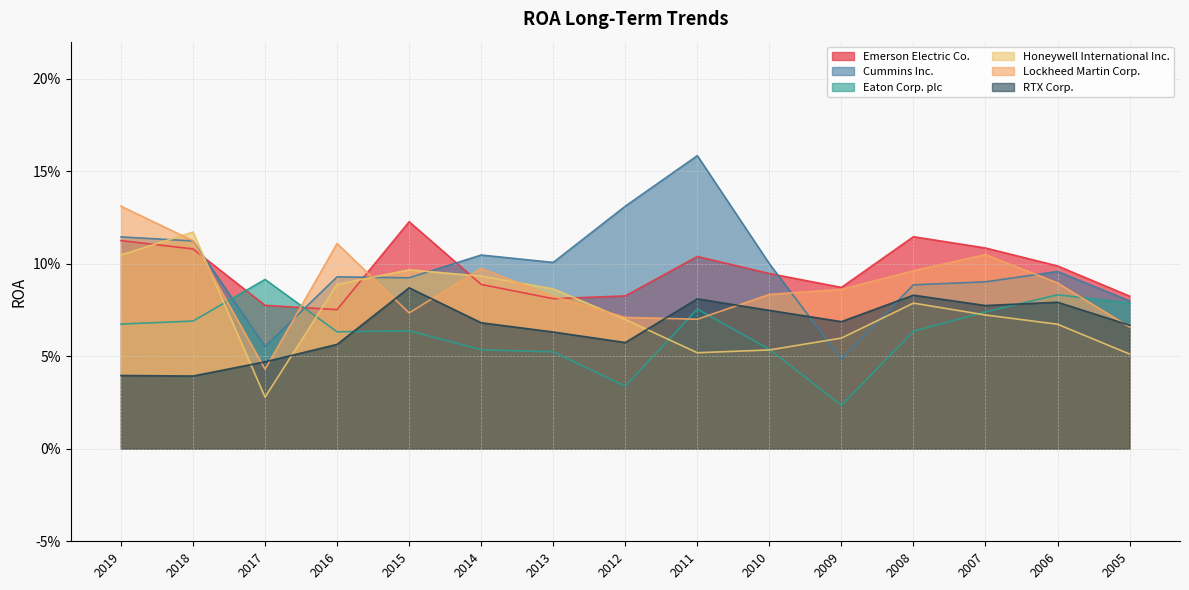

Reading left to right, what are all the values shown in this chart?

Emerson Electric Co.: 0.1	0.1	0.1	0.1	0.1	0.1	0.1	0.1	0.1	0.1	0.1	0.1	0.1	0.1	0.1
Cummins Inc.: 0.1	0.1	0.1	0.1	0.1	0.1	0.1	0.1	0.2	0.1	0.0	0.1	0.1	0.1	0.1
Eaton Corp. plc: 0.1	0.1	0.1	0.1	0.1	0.1	0.1	0.0	0.1	0.1	0.0	0.1	0.1	0.1	0.1
Honeywell International Inc.: 0.1	0.1	0.0	0.1	0.1	0.1	0.1	0.1	0.1	0.1	0.1	0.1	0.1	0.1	0.1
Lockheed Martin Corp.: 0.1	0.1	0.0	0.1	0.1	0.1	0.1	0.1	0.1	0.1	0.1	0.1	0.1	0.1	0.1
RTX Corp.: 0.0	0.0	0.0	0.1	0.1	0.1	0.1	0.1	0.1	0.1	0.1	0.1	0.1	0.1	0.1